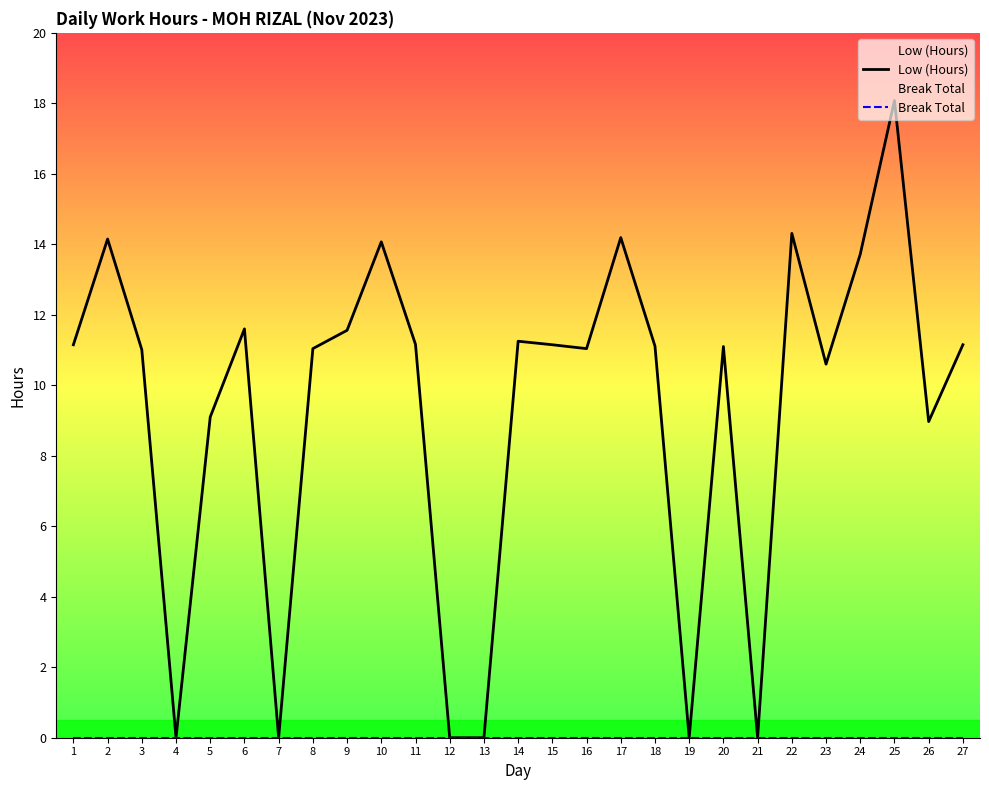

Reading left to right, extract all data points from this chart.

Low (Hours): 1=11.2	2=14.2	3=11.0	4=0.0	5=9.1	6=11.6	7=0.0	8=11.0	9=11.6	10=14.1	11=11.2	12=0.0	13=0.0	14=11.2	15=11.2	16=11.0	17=14.2	18=11.1	19=0.0	20=11.1	21=0.0	22=14.3	23=10.6	24=13.7	25=18.1	26=9.0	27=11.2
Break Total: 1=0.0	2=0.0	3=0.0	4=0.0	5=0.0	6=0.0	7=0.0	8=0.0	9=0.0	10=0.0	11=0.0	12=0.0	13=0.0	14=0.0	15=0.0	16=0.0	17=0.0	18=0.0	19=0.0	20=0.0	21=0.0	22=0.0	23=0.0	24=0.0	25=0.0	26=0.0	27=0.0